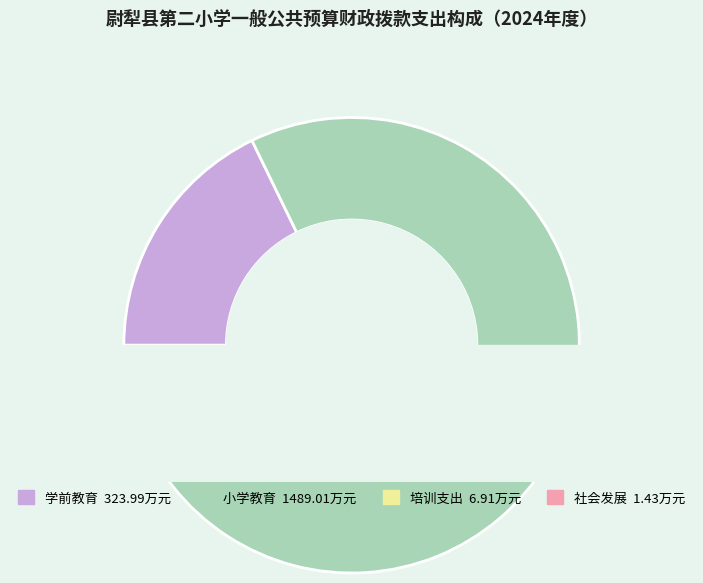

Which category has the smallest portion of the pie?

社会发展